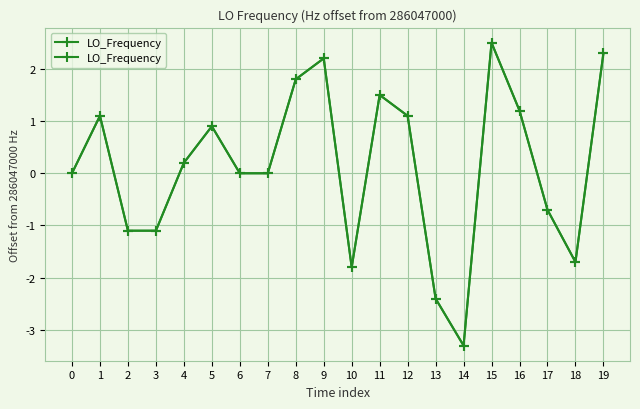

Where is the first local minimum?

10